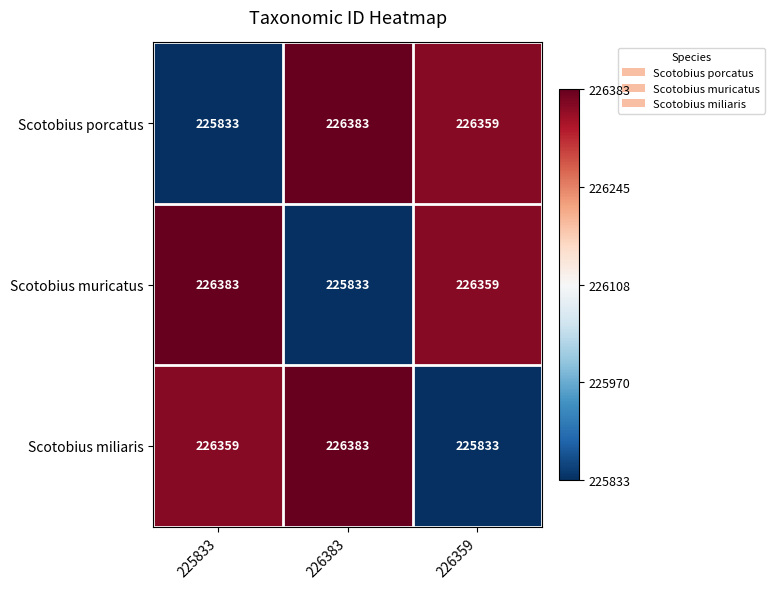

The Scotobius muricatus series shows 226383 at 225833. True or false?

True